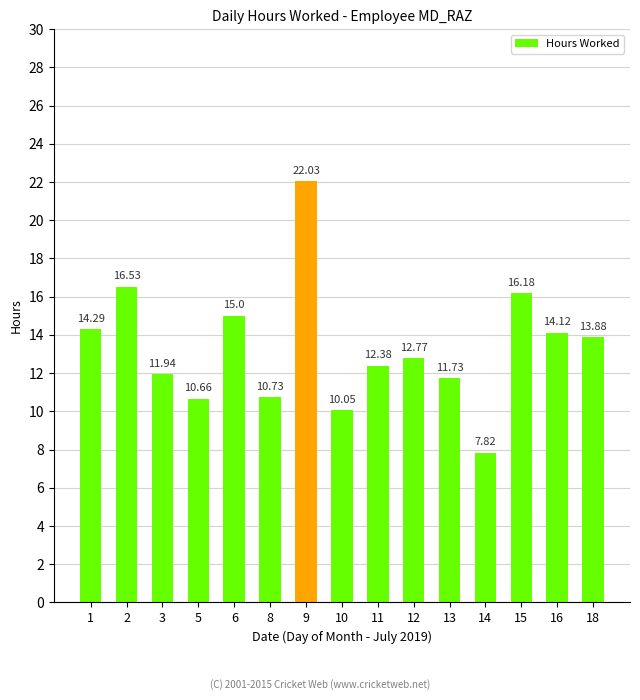

List the labels in order of value, largest first.

9, 2, 15, 6, 1, 16, 18, 12, 11, 3, 13, 8, 5, 10, 14